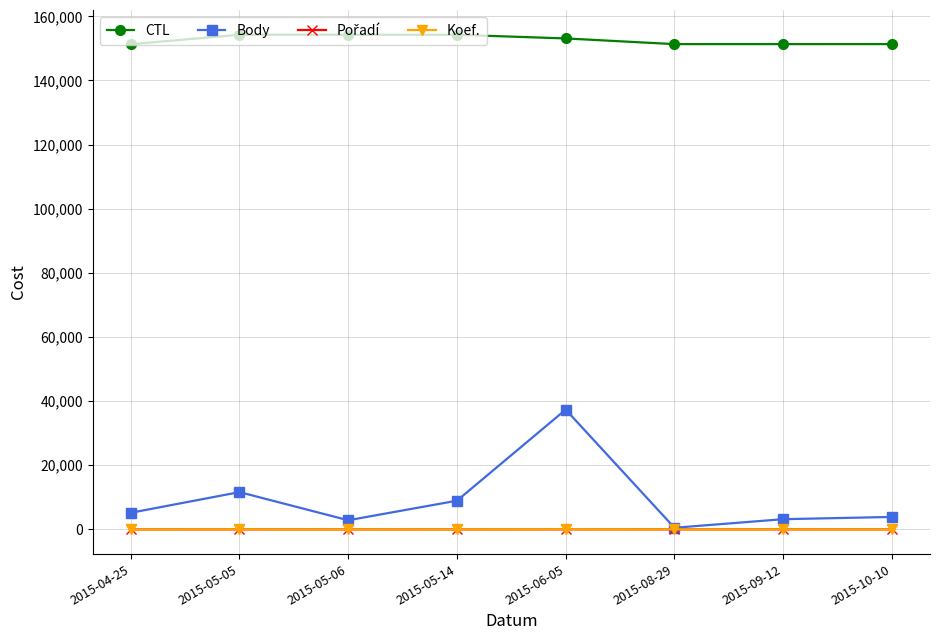

Which series has the largest total across all categories?

CTL